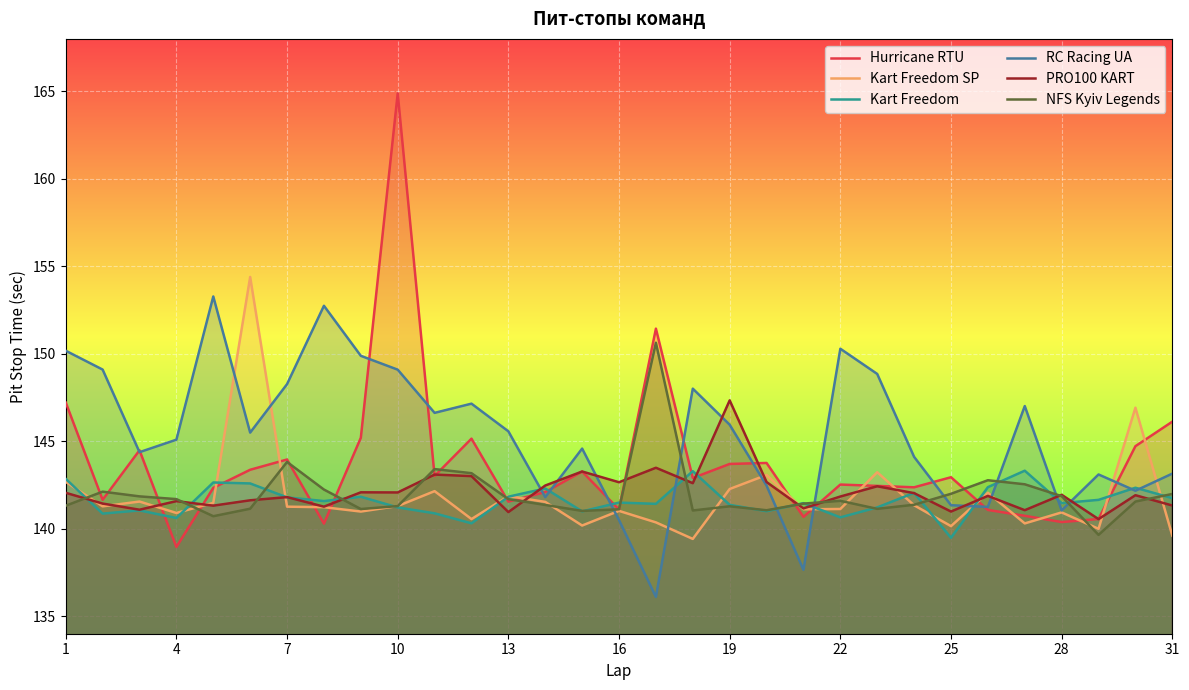

True or false: PRO100 KART has a value of 56.1 at 22.

False